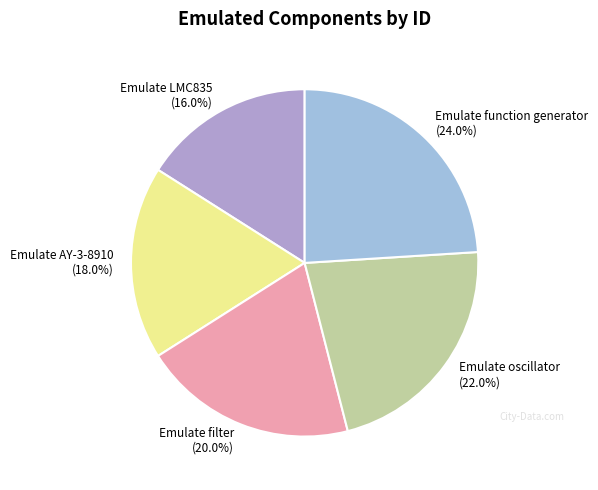

To the nearest percent, what portion does Emulate filter represent?

20%